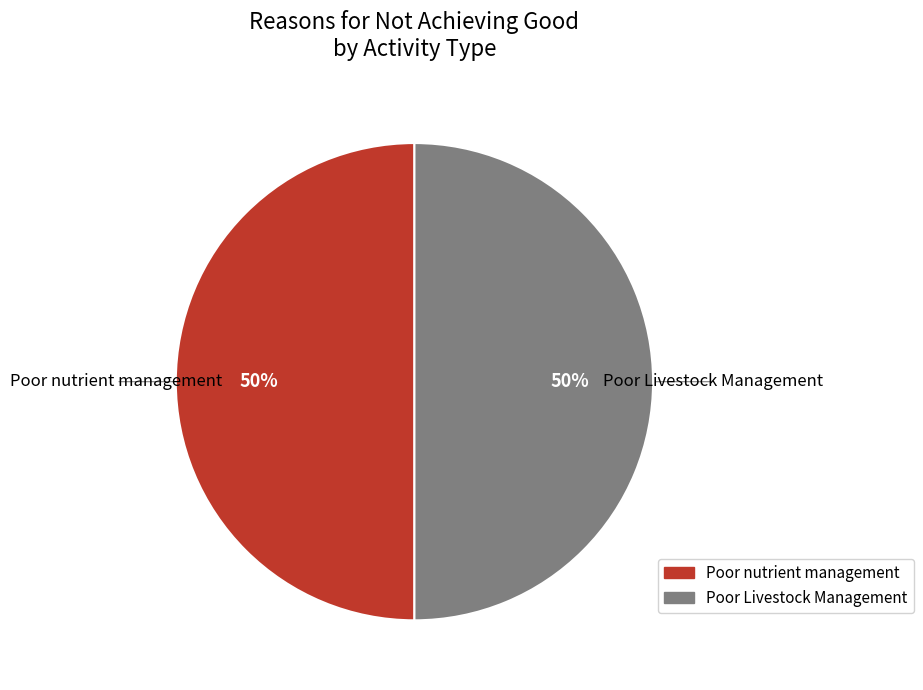

Is it true that Poor nutrient management is 50% of the pie?

True